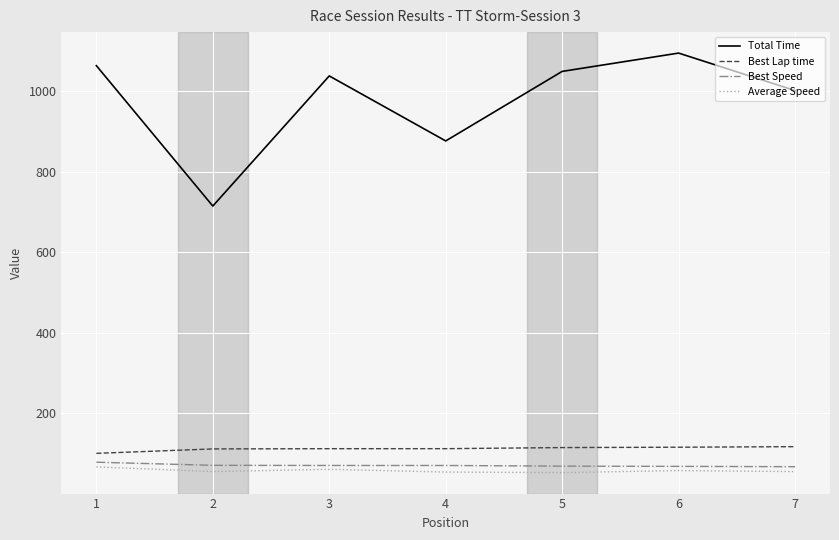

What is the smallest value displayed?

52.8